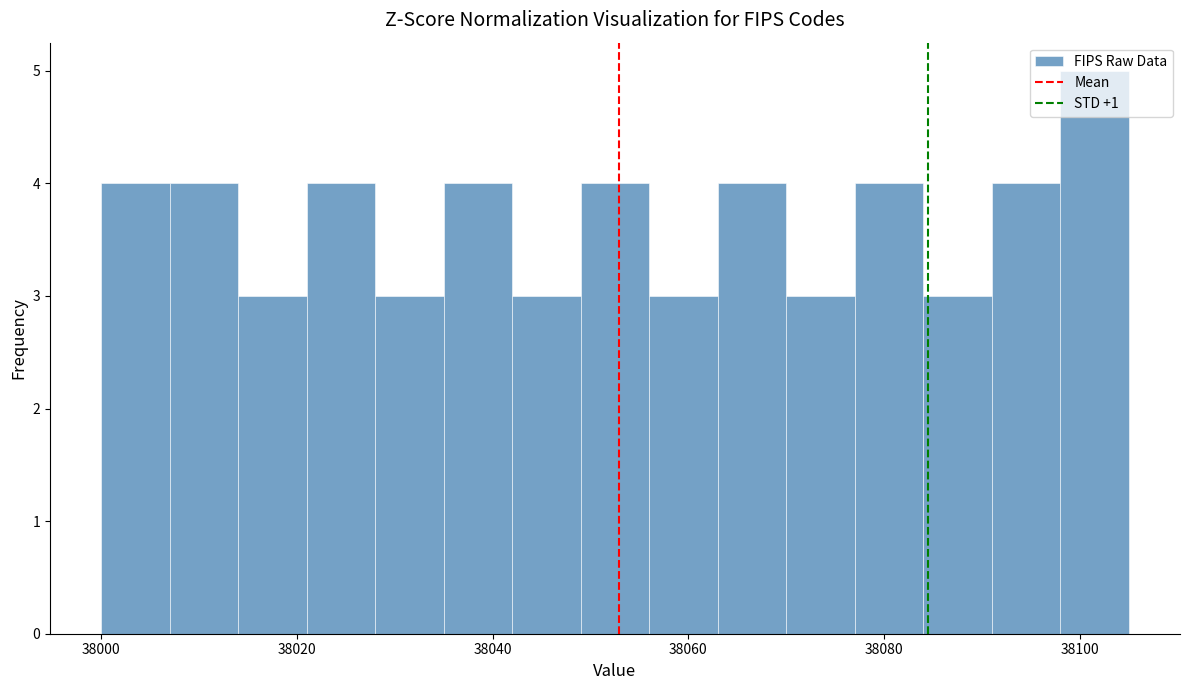

Read against the x-axis, roughly where is the centre of the tallest bar?

38102